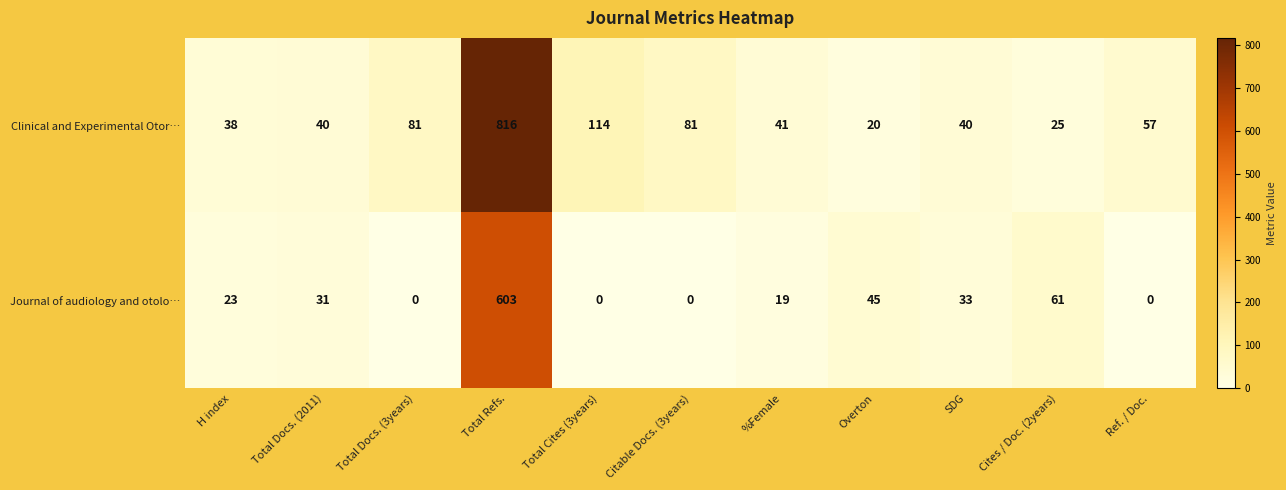

Where is Clinical and Experimental Otor… nearest to the value 418?

Total Cites (3years)